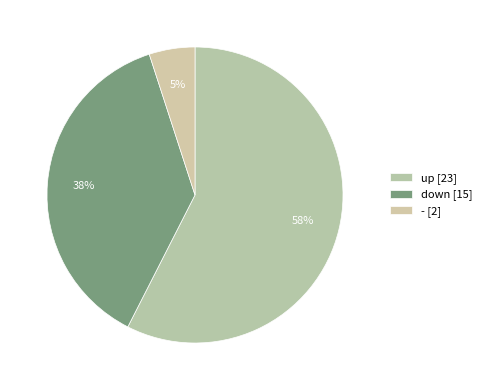

Which slice is the smallest?

-